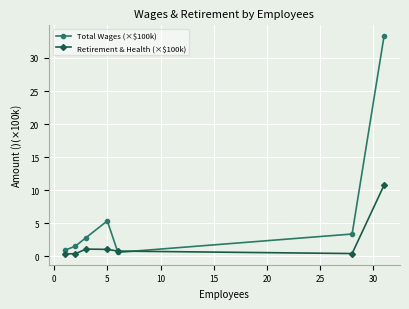

What is the value of the Retirement & Health (×$100k) point at the 5th from the left?

0.8